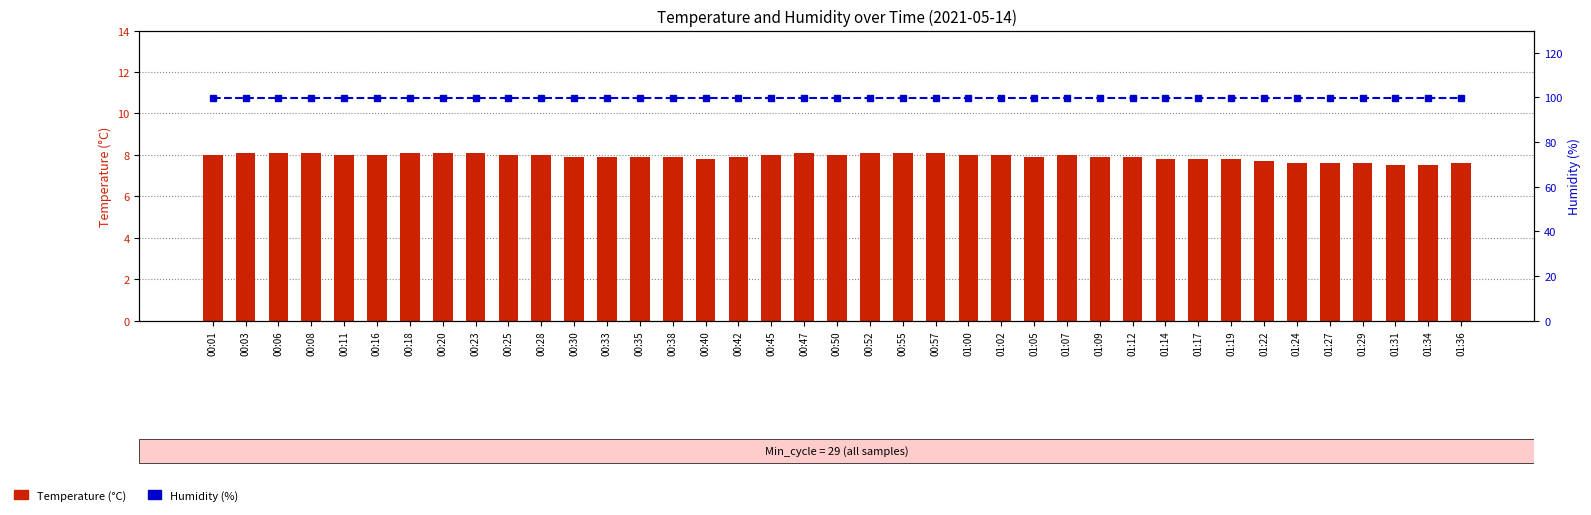

Reading left to right, extract all data points from this chart.

Temperature (°C): 00:01=8.0	00:03=8.1	00:06=8.1	00:08=8.1	00:11=8.0	00:16=8.0	00:18=8.1	00:20=8.1	00:23=8.1	00:25=8.0	00:28=8.0	00:30=7.9	00:33=7.9	00:35=7.9	00:38=7.9	00:40=7.8	00:42=7.9	00:45=8.0	00:47=8.1	00:50=8.0	00:52=8.1	00:55=8.1	00:57=8.1	01:00=8.0	01:02=8.0	01:05=7.9	01:07=8.0	01:09=7.9	01:12=7.9	01:14=7.8	01:17=7.8	01:19=7.8	01:22=7.7	01:24=7.6	01:27=7.6	01:29=7.6	01:31=7.5	01:34=7.5	01:36=7.6
Humidity (%): 00:01=99.9	00:03=99.9	00:06=99.9	00:08=99.9	00:11=99.9	00:16=99.9	00:18=99.9	00:20=99.9	00:23=99.9	00:25=99.9	00:28=99.9	00:30=99.9	00:33=99.9	00:35=99.9	00:38=99.9	00:40=99.9	00:42=99.9	00:45=99.9	00:47=99.9	00:50=99.9	00:52=99.9	00:55=99.9	00:57=99.9	01:00=99.9	01:02=99.9	01:05=99.9	01:07=99.9	01:09=99.9	01:12=99.9	01:14=99.9	01:17=99.9	01:19=99.9	01:22=99.9	01:24=99.9	01:27=99.9	01:29=99.9	01:31=99.9	01:34=99.9	01:36=99.9